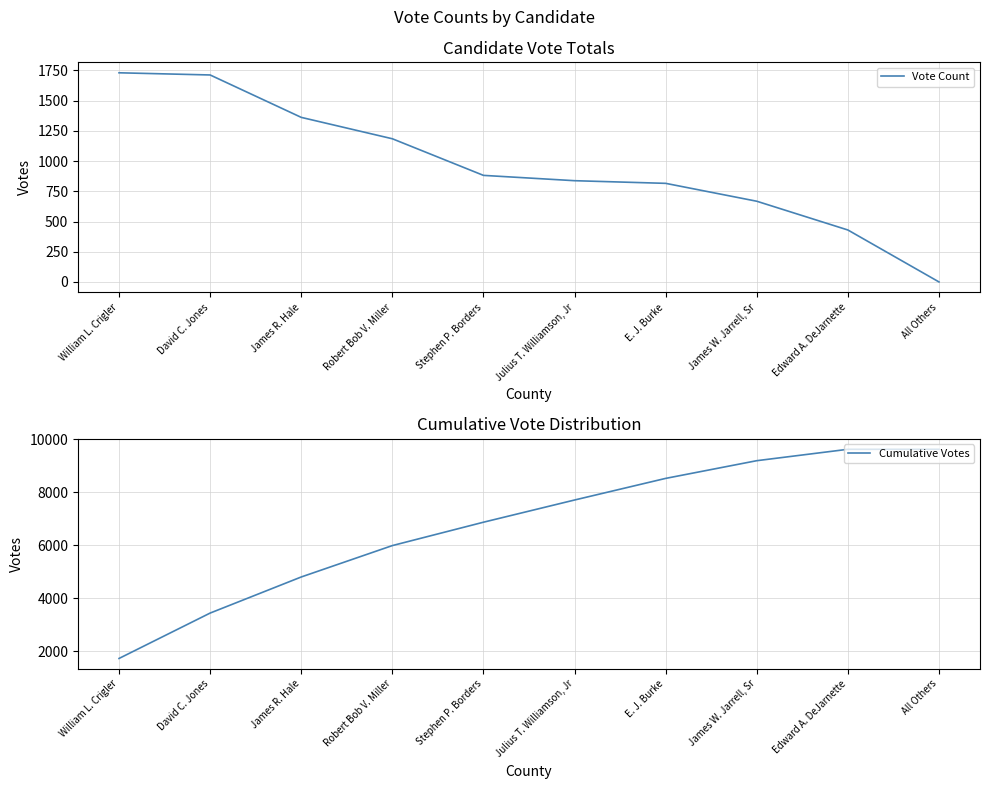

What is the value of the Vote Count point at the 3rd from the left?

1362